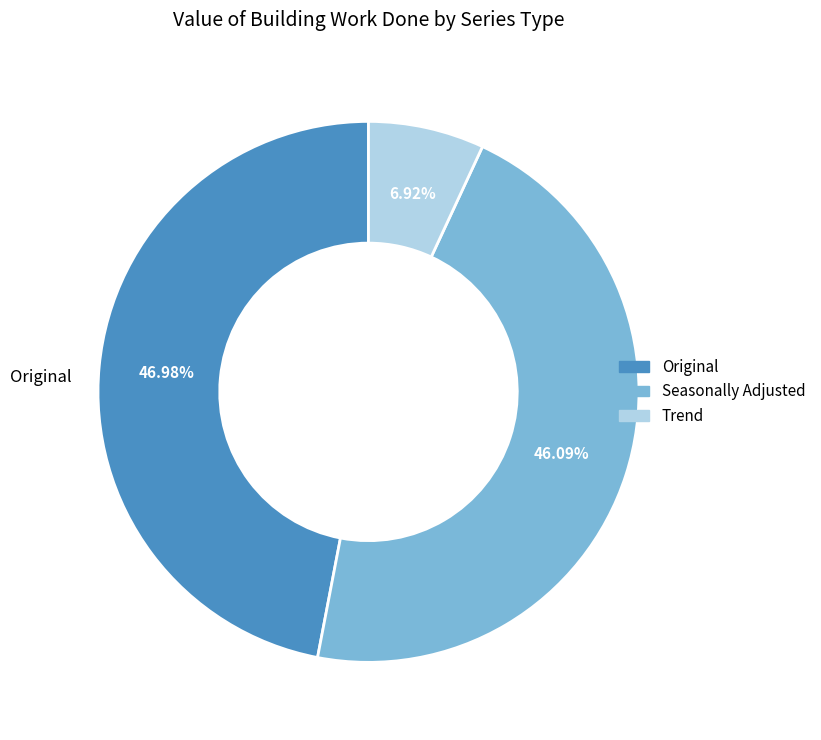

Does any single category account for the majority?

No